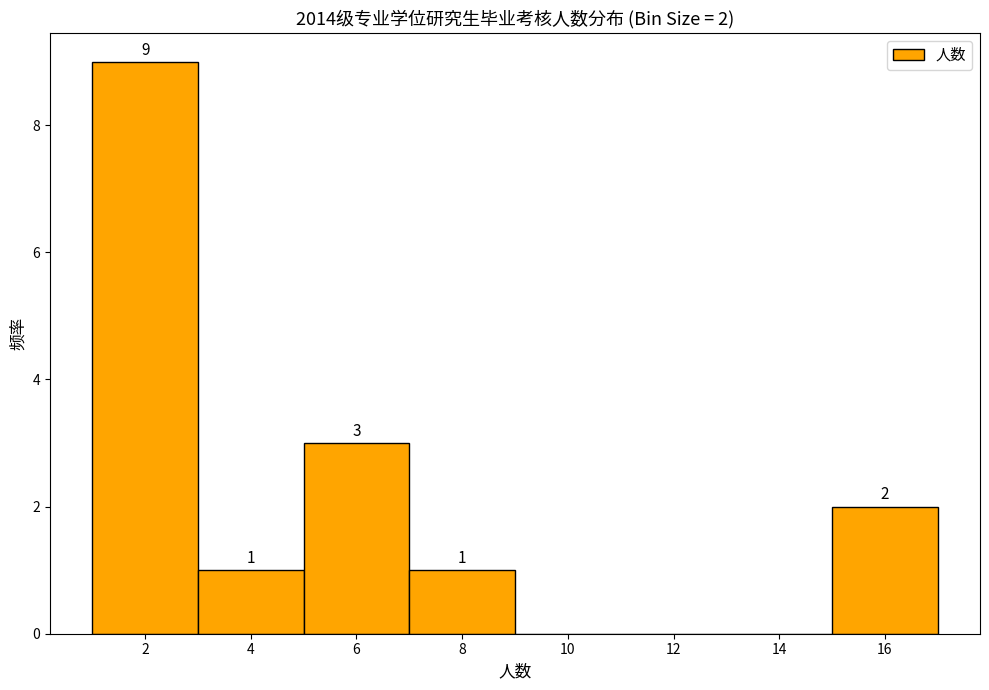

Which range on the x-axis has the tallest bar?

1 to 3